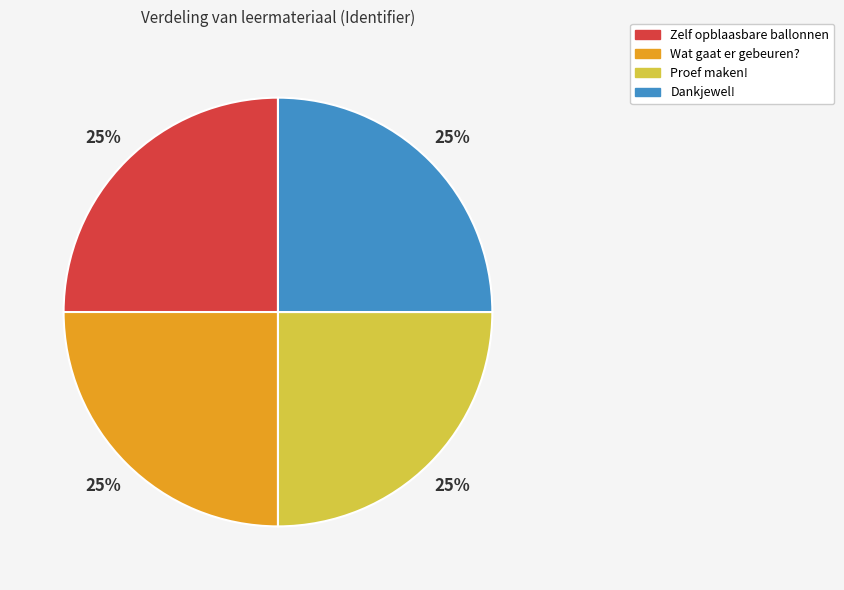

Approximately how many times larger is the value at Proef maken! compared to Dankjewel!?

1.0